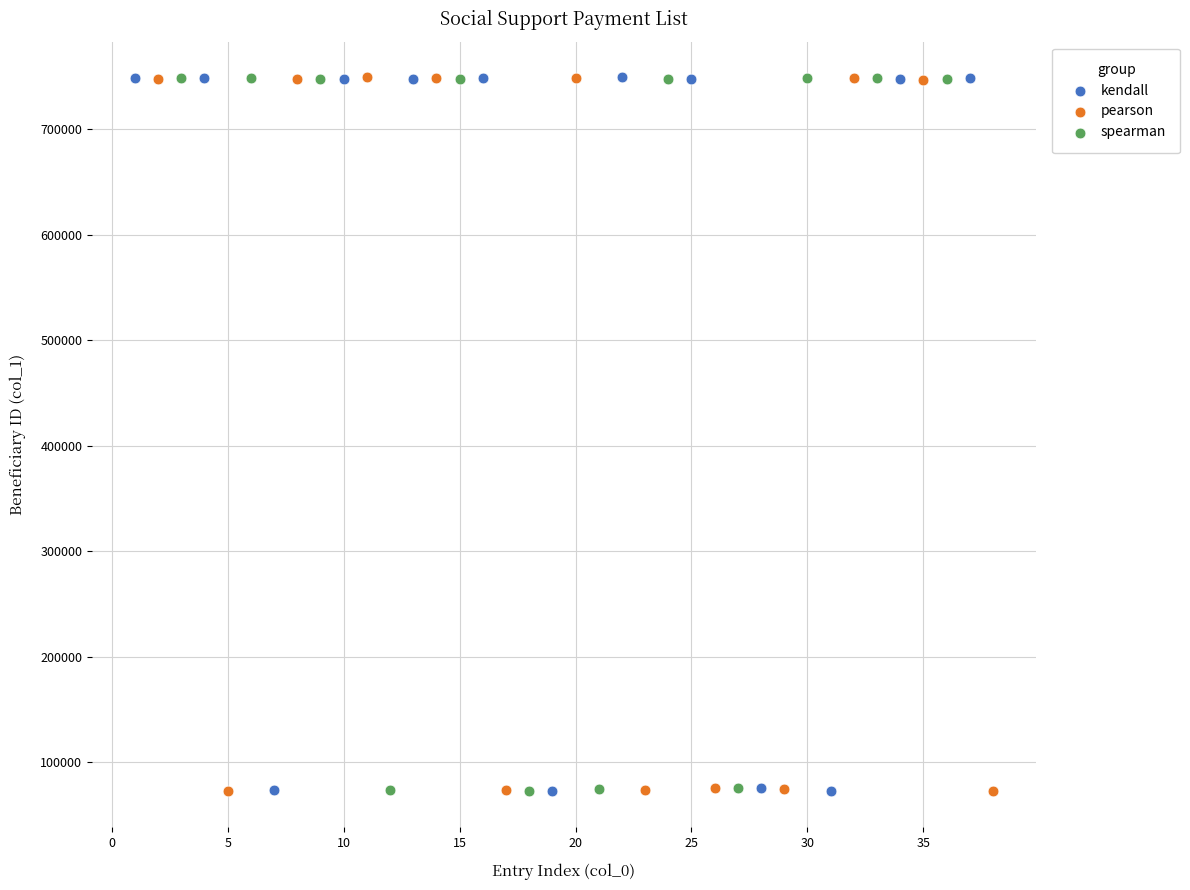

What are all the series names shown in the legend?

kendall, pearson, spearman